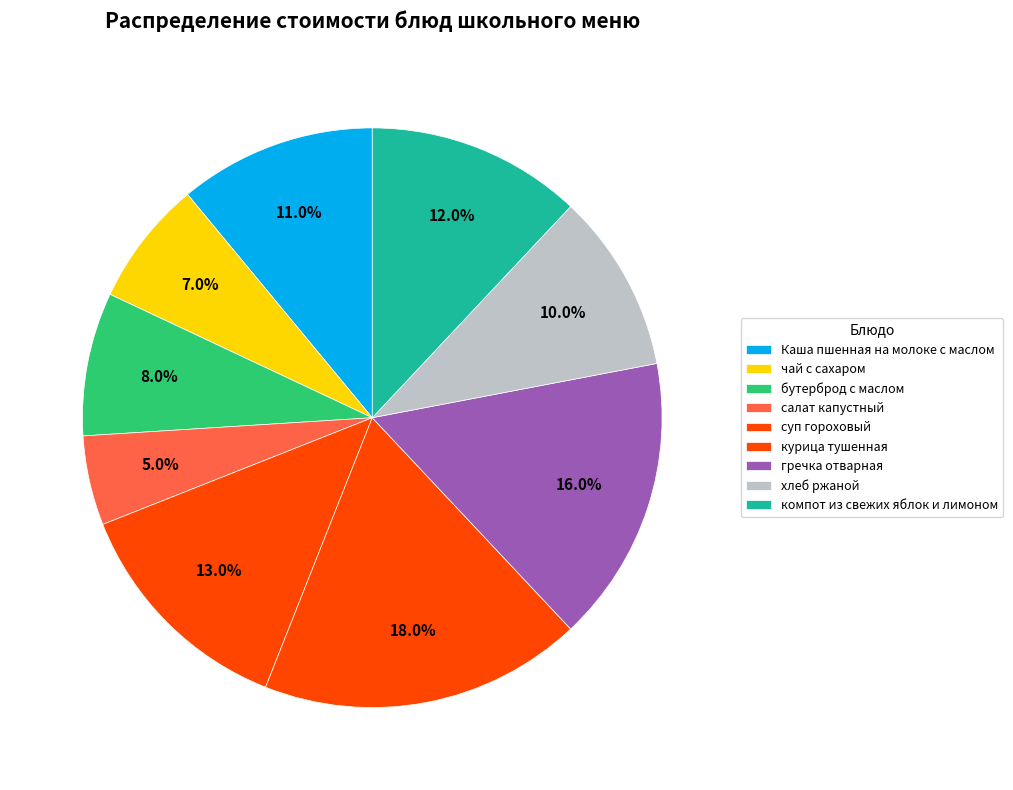

Which slice is the largest?

курица тушенная